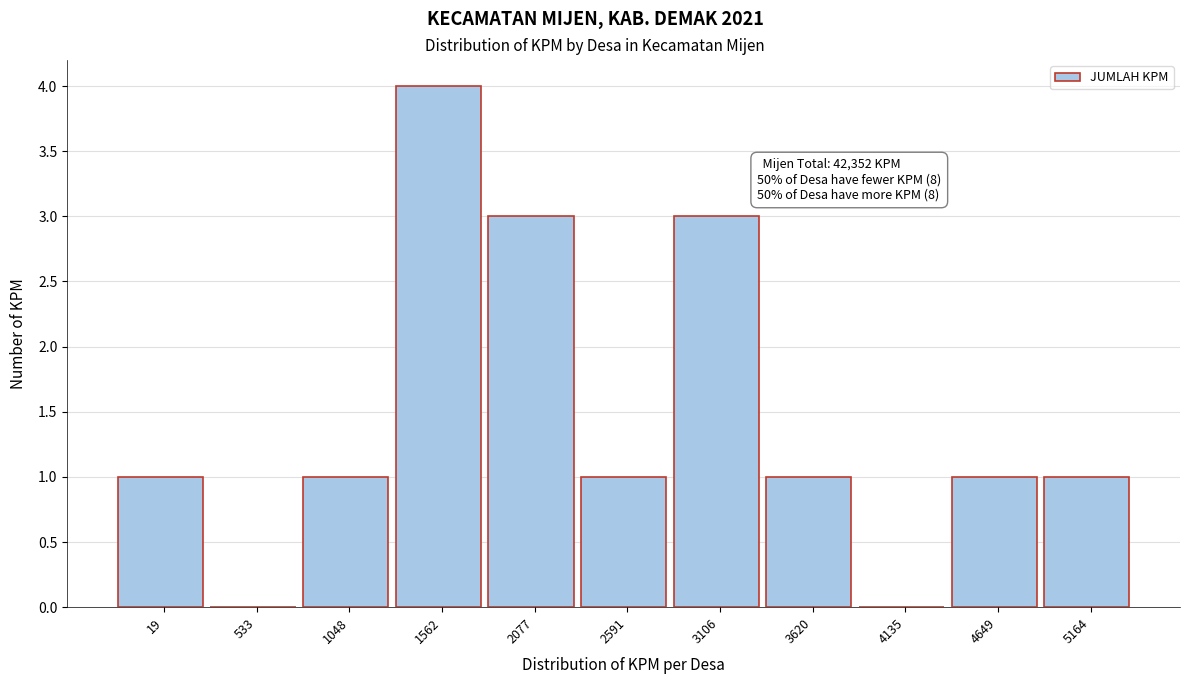

Reading left to right, extract all data points from this chart.

19=1	533=0	1048=1	1562=4	2077=3	2591=1	3106=3	3620=1	4135=0	4649=1	5164=1